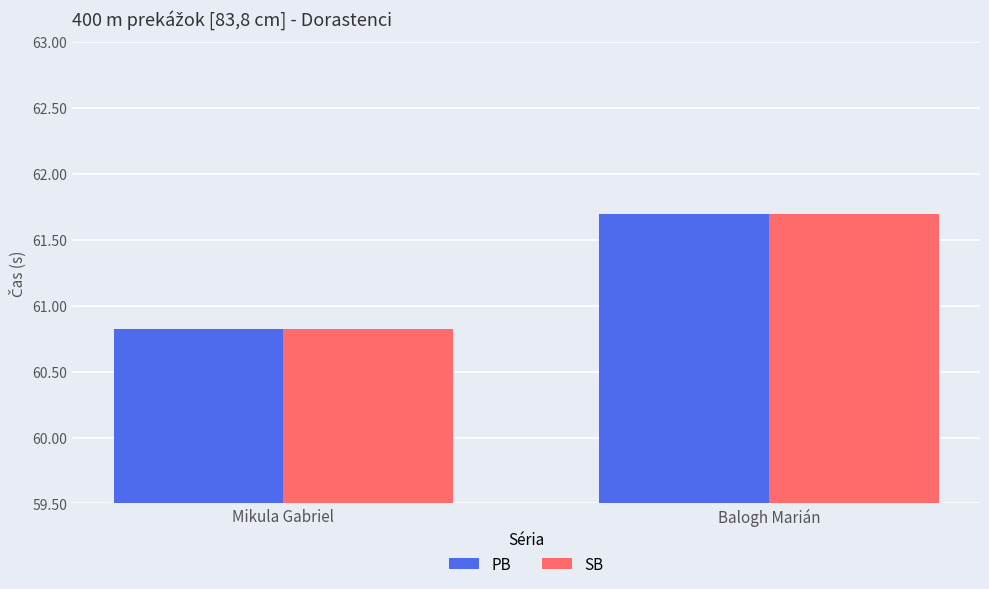

What is the difference between the SB values at Mikula Gabriel and Balogh Marián?

0.9